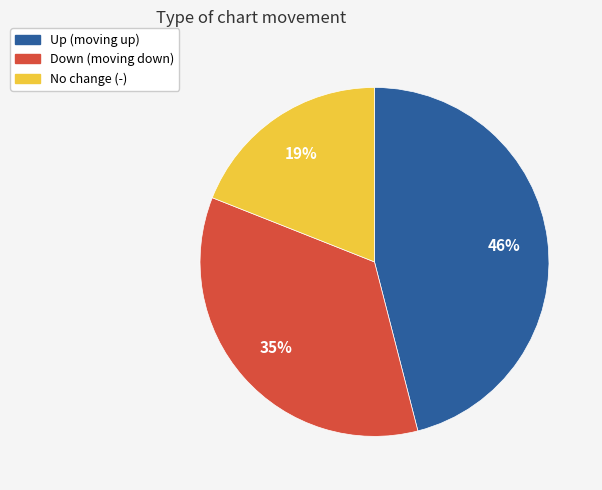

Is there any slice that represents more than half of the pie?

No